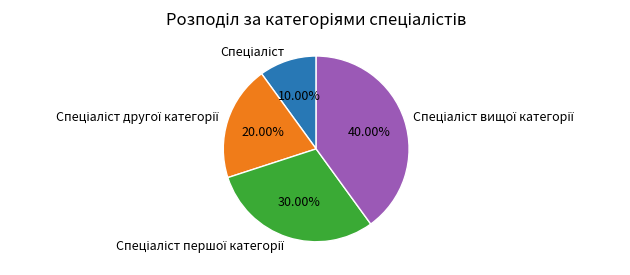

Does any single category account for the majority?

No